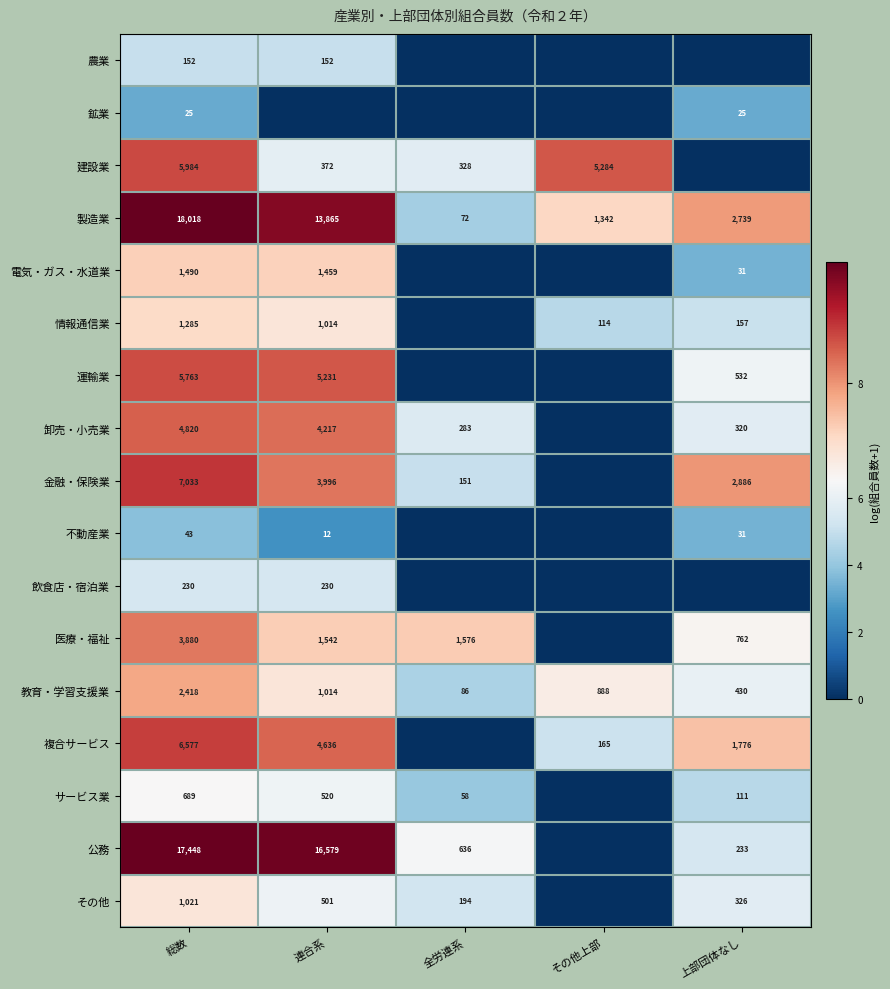

Rank the categories by 教育・学習支援業 value from highest to lowest.

総数, 連合系, その他上部, 上部団体なし, 全労連系